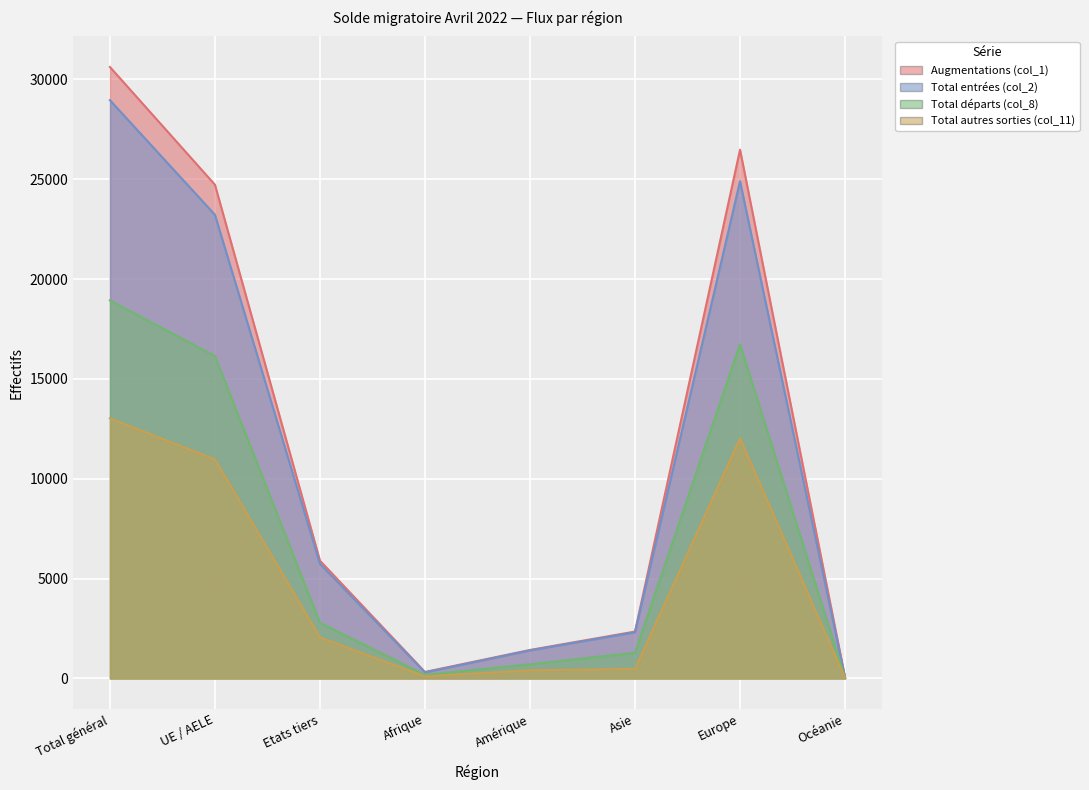

Reading right to left, list all the values displayed in this chart.

Augmentations (col_1): Océanie=44	Europe=26481	Asie=2347	Amérique=1425	Afrique=323	Etats tiers=5896	UE / AELE=24728	Total général=30624
Total entrées (col_2): Océanie=44	Europe=24902	Asie=2309	Amérique=1402	Afrique=302	Etats tiers=5740	UE / AELE=23222	Total général=28962
Total départs (col_8): Océanie=22	Europe=16734	Asie=1286	Amérique=707	Afrique=178	Etats tiers=2788	UE / AELE=16143	Total général=18931
Total autres sorties (col_11): Océanie=13	Europe=12028	Asie=478	Amérique=405	Afrique=101	Etats tiers=2053	UE / AELE=10972	Total général=13025